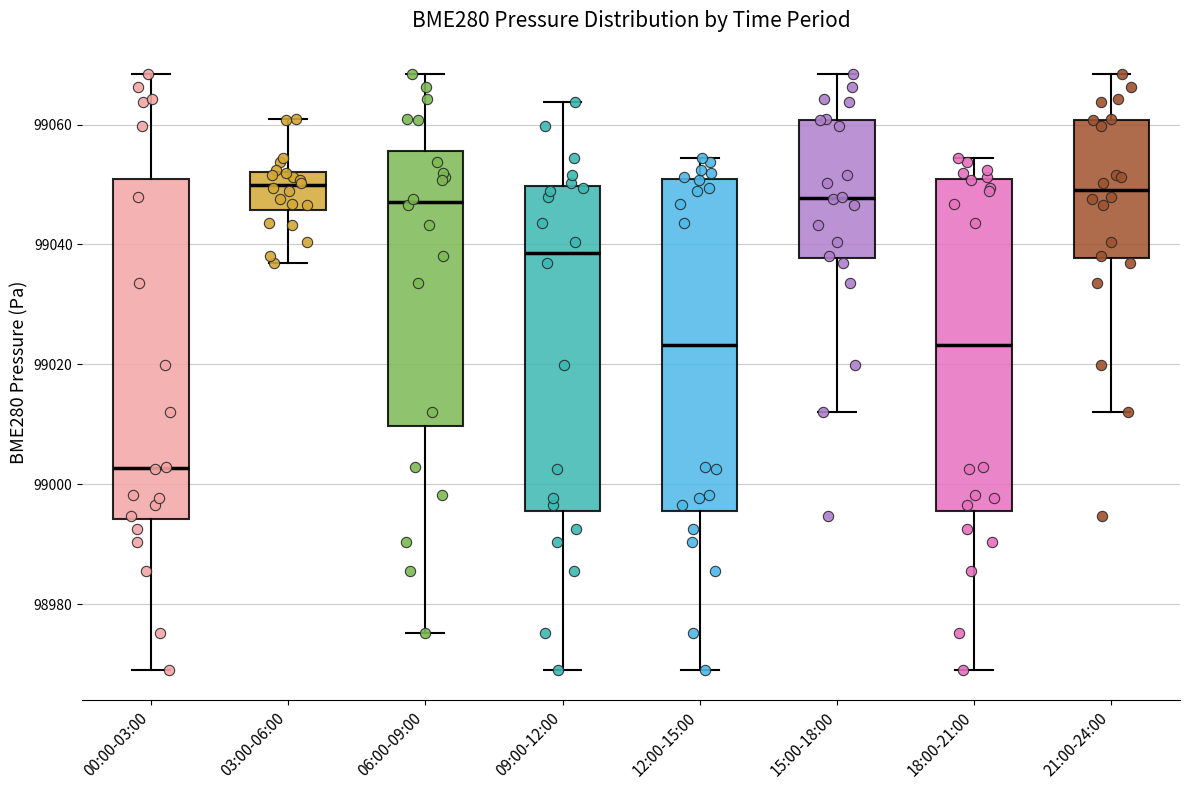

Reading left to right, transcribe this box plot: for each box, give where its median line is, the range the box spans, and where its two whiskers end, as read against the y-axis. The values are not printed on the chart, so give them approximately, as read against the axis.

00:00-03:00: median 99002, box 98994 to 99050, whiskers 98968 to 99068
03:00-06:00: median 99050, box 99046 to 99052, whiskers 99036 to 99060
06:00-09:00: median 99048, box 99010 to 99056, whiskers 98976 to 99068
09:00-12:00: median 99038, box 98996 to 99050, whiskers 98968 to 99064
12:00-15:00: median 99024, box 98996 to 99050, whiskers 98968 to 99054
15:00-18:00: median 99048, box 99038 to 99060, whiskers 99012 to 99068
18:00-21:00: median 99024, box 98996 to 99050, whiskers 98968 to 99054
21:00-24:00: median 99050, box 99038 to 99060, whiskers 99012 to 99068